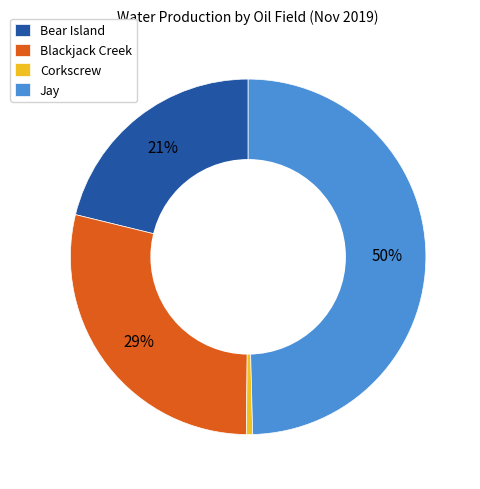

Combined, do Blackjack Creek and Jay account for over 50%?

Yes